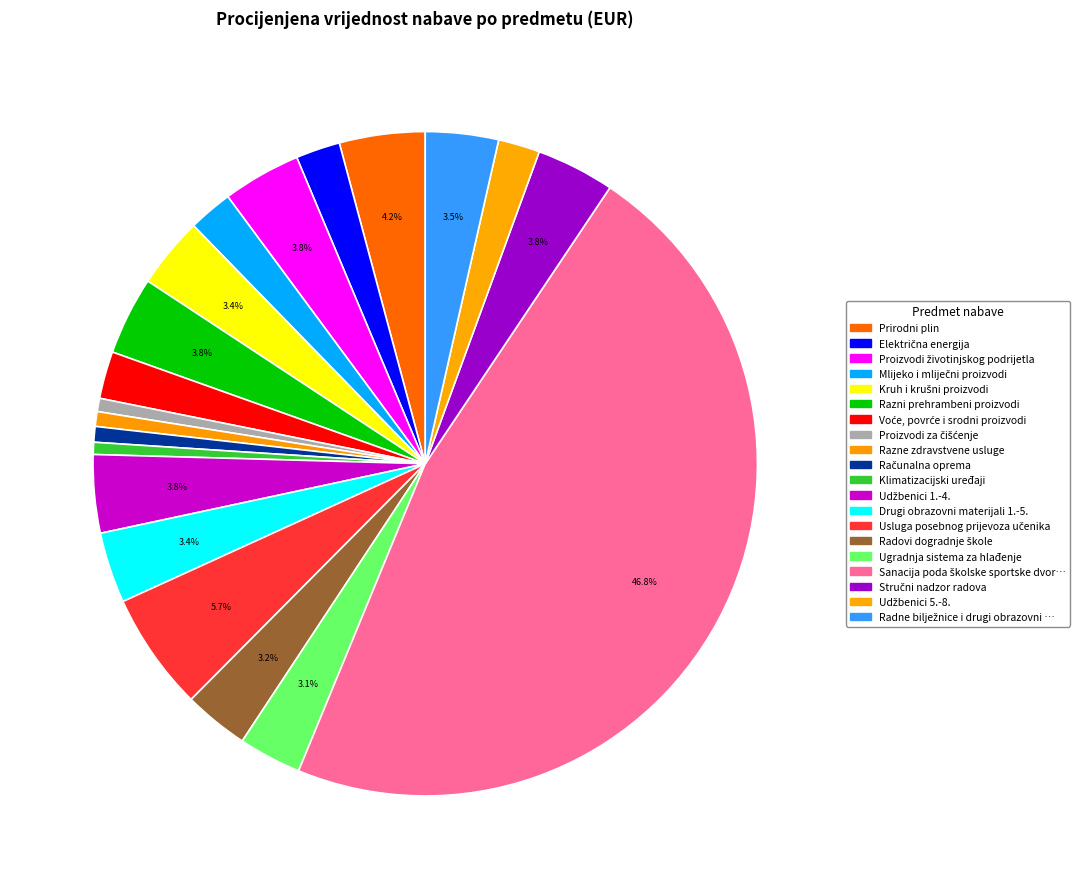

How many slices are in this pie chart?

20